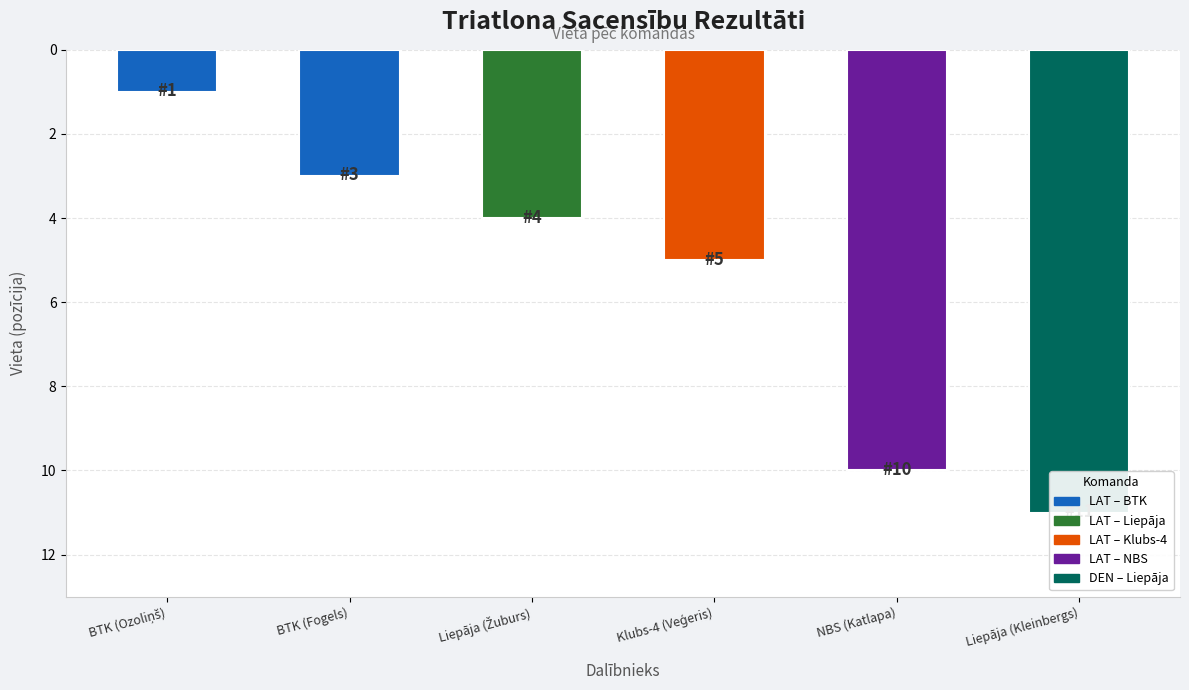

What is the smallest value displayed?

1